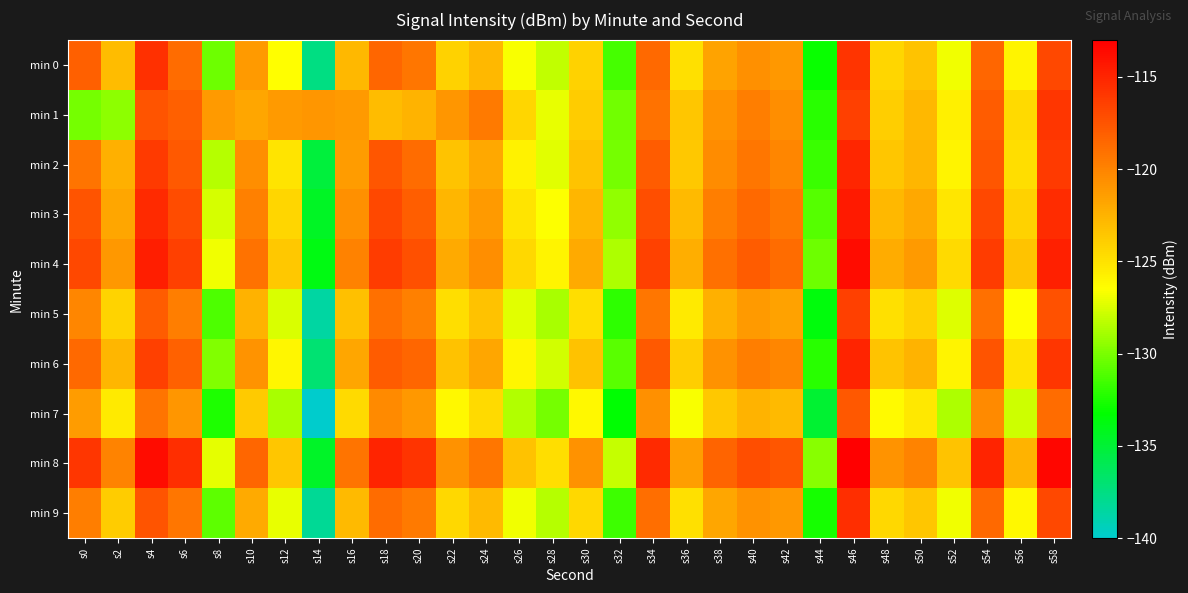

At which category is the sum across all series the highest?

s46